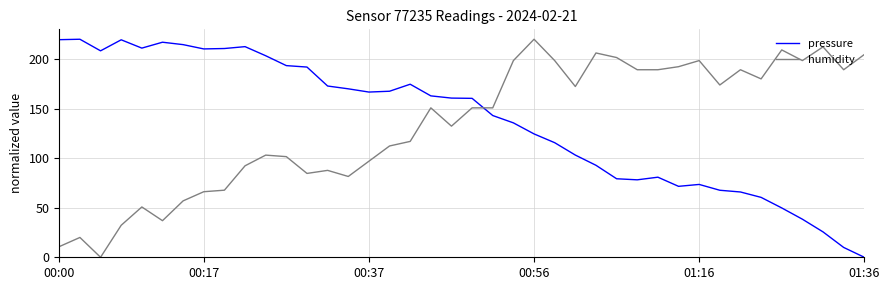

True or false: humidity and pressure cross at least once.

True